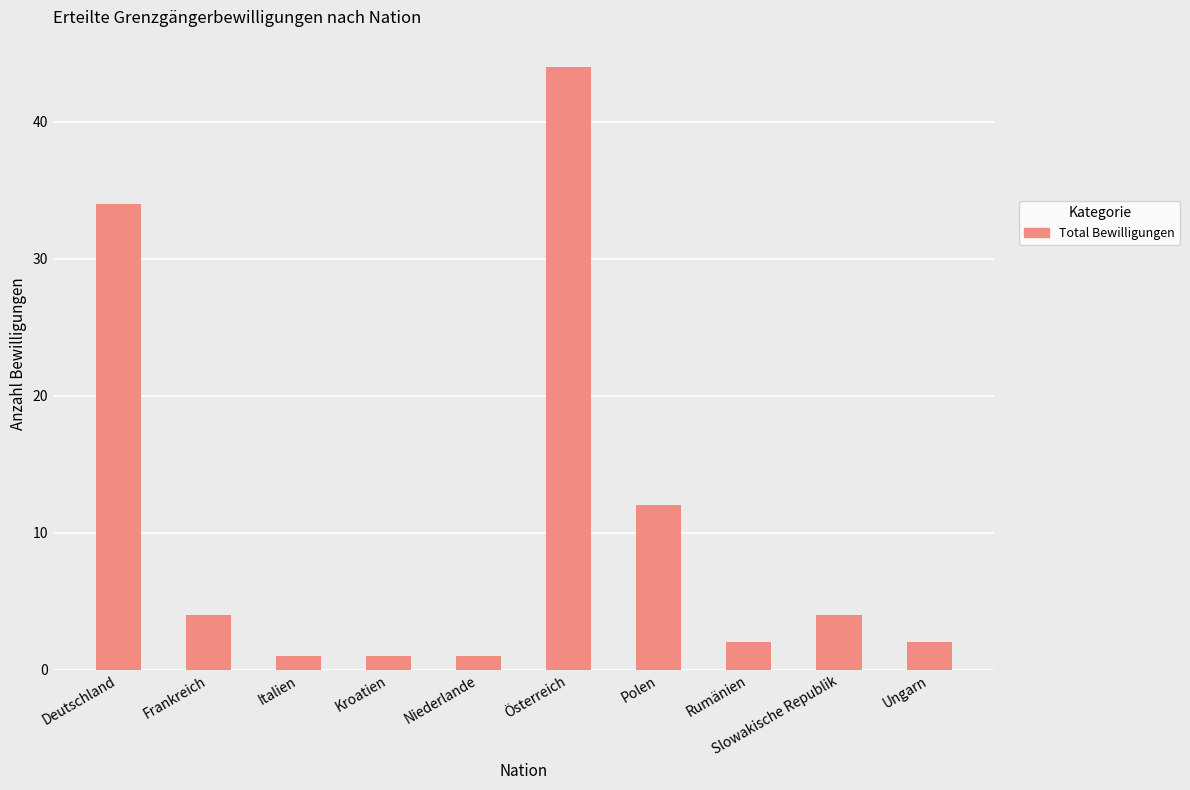

What is the difference between the second highest and second lowest values?

33